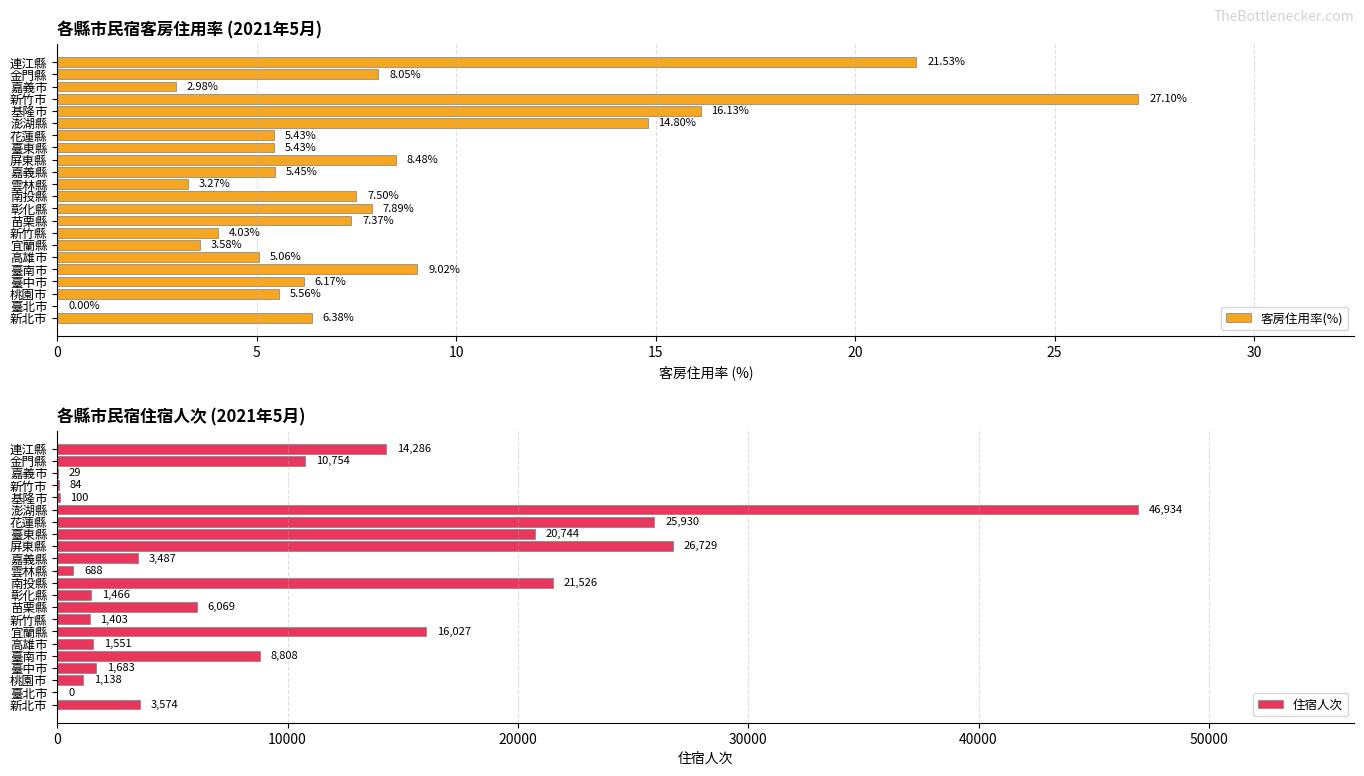

Reading left to right, list all the values displayed in this chart.

客房住用率(%): 6.4	0.0	5.6	6.2	9.0	5.1	3.6	4.0	7.4	7.9	7.5	3.3	5.5	8.5	5.4	5.4	14.8	16.1	27.1	3.0	8.0	21.5
住宿人次: 3574.0	0.0	1138.0	1683.0	8808.0	1551.0	16027.0	1403.0	6069.0	1466.0	21526.0	688.0	3487.0	26729.0	20744.0	25930.0	46934.0	100.0	84.0	29.0	10754.0	14286.0